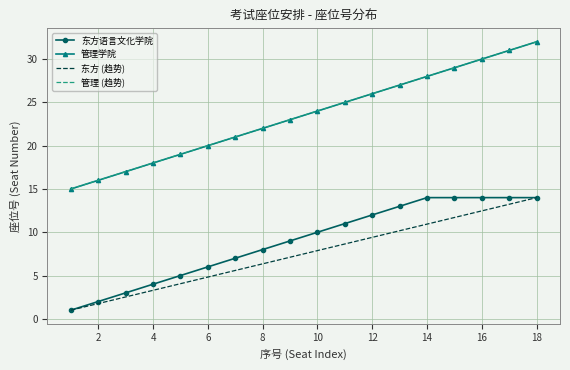

What is the lowest value of the 管理学院 series?

15